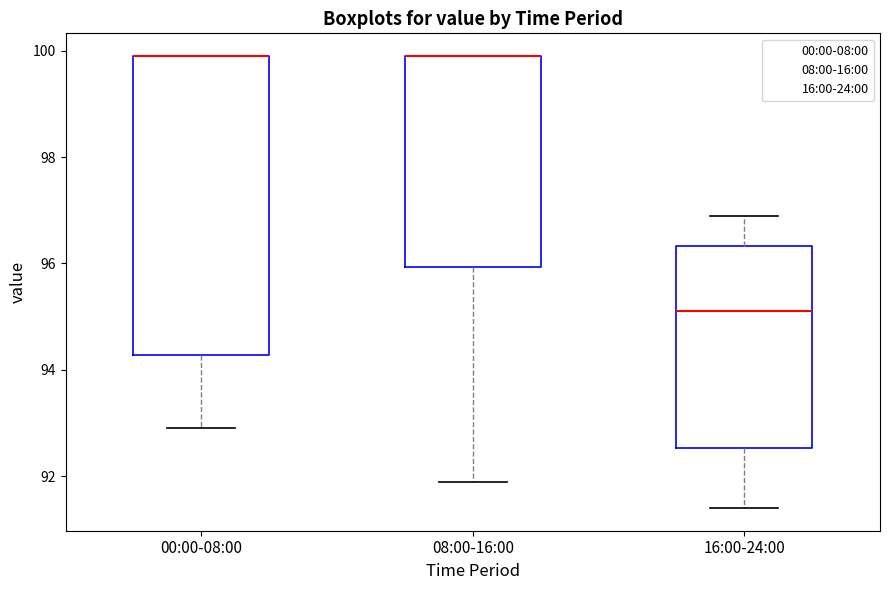

Which box is the tallest, from its lower edge to its upper edge?

00:00-08:00